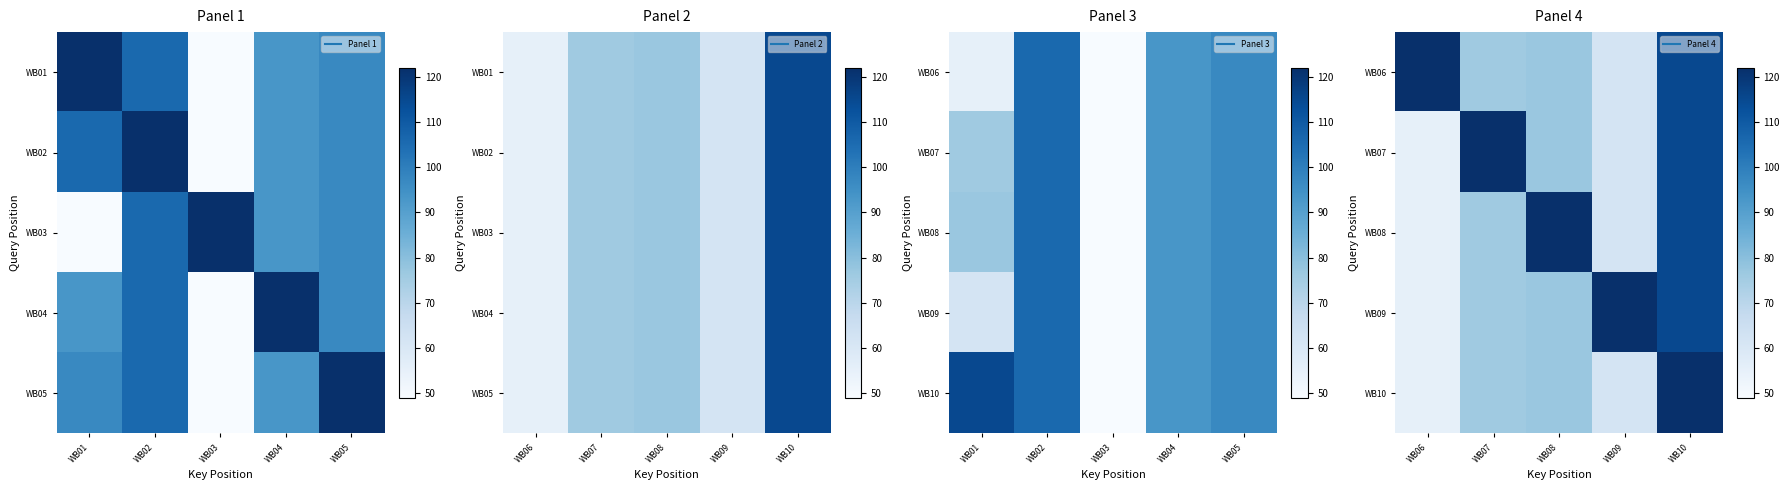

Is it true that WB07 equals 123 at WB08?

False